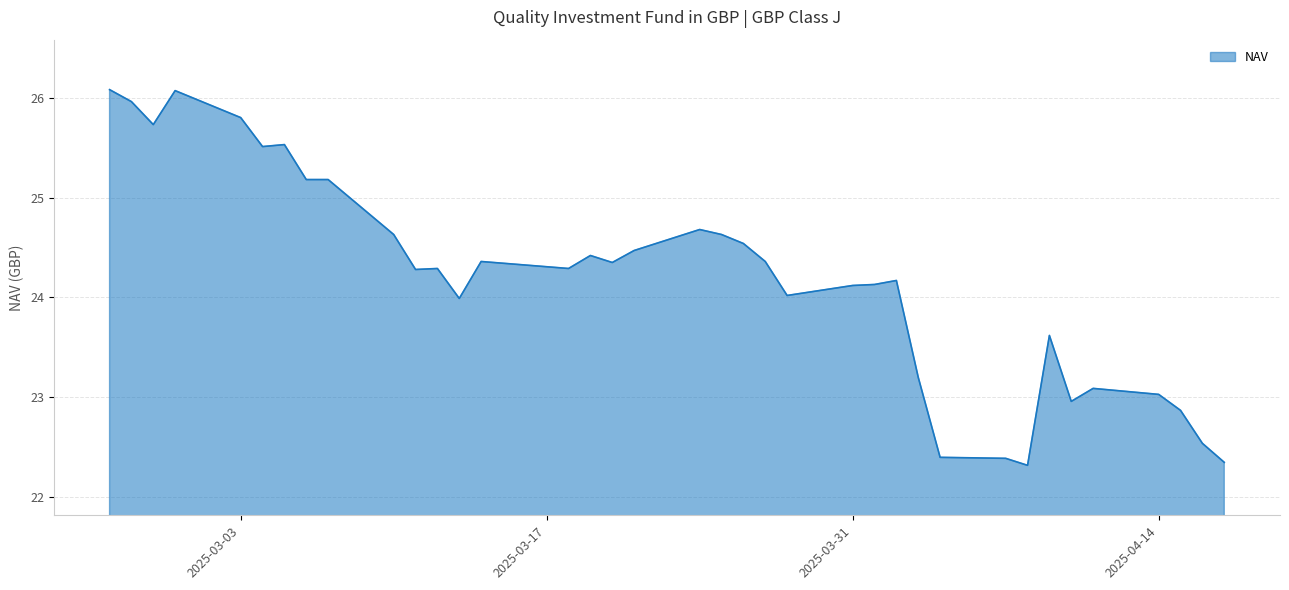

What is the maximum value shown in the chart?

26.1